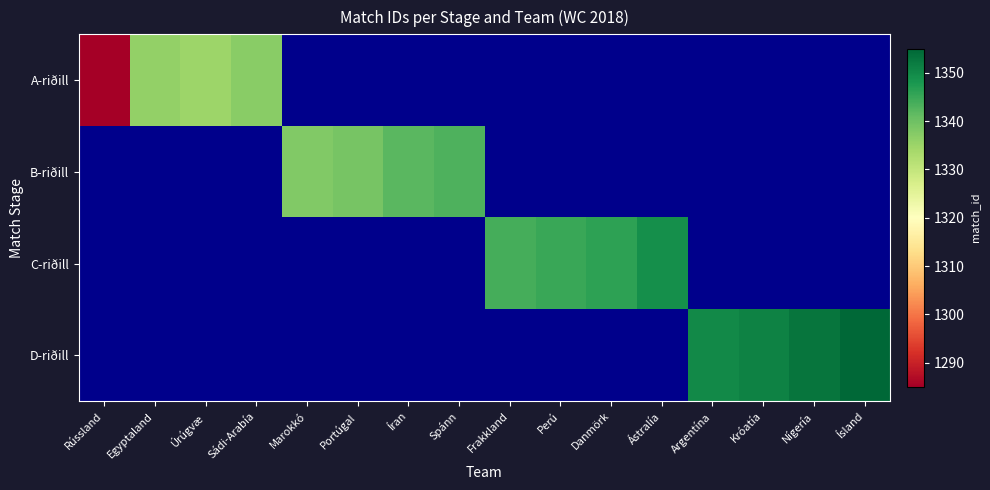

How many series are shown in this chart?

4